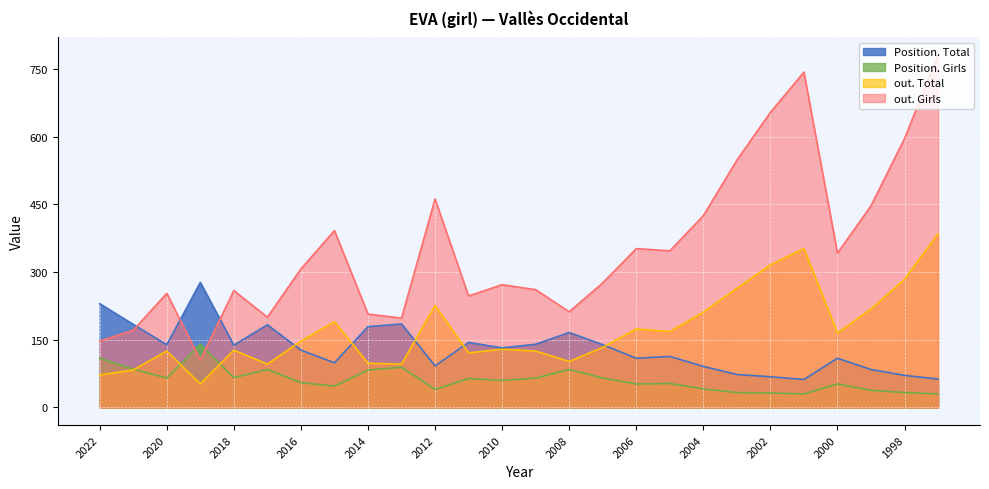

Reading left to right, extract all data points from this chart.

Position. Total: 230	184	139	277	138	183	127	99	179	185	92	144	132	140	166	139	109	113	91	73	68	62	109	84	71	63
Position. Girls: 109	85	65	140	66	84	55	47	83	89	40	64	60	65	84	65	52	53	41	33	32	30	52	38	33	30
out. Total: 72	83	125	52	127	96	147	190	98	96	226	121	129	125	102	133	174	168	211	264	316	352	165	218	284	385
out. Girls: 147	171	253	105	259	200	307	392	207	198	462	247	272	261	212	276	352	347	425	548	654	743	342	447	596	781